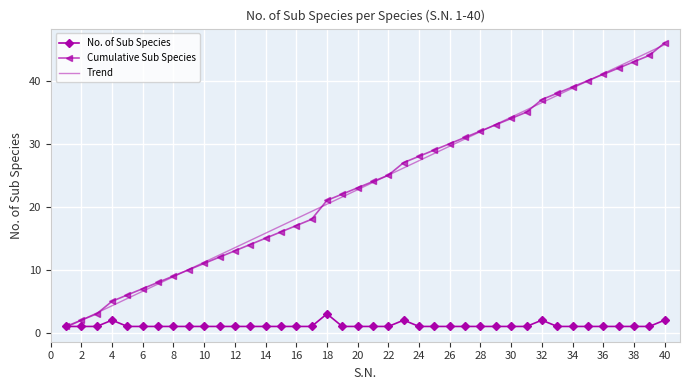

True or false: Trend has more than 2 interior local peaks.

False